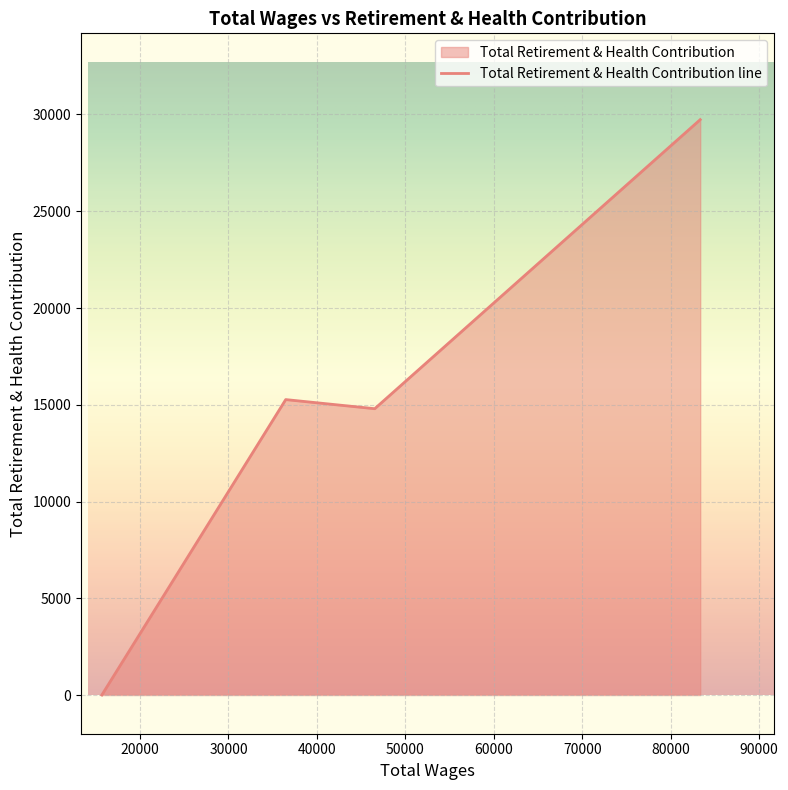

The value at 15677.0 is 10027. True or false?

False